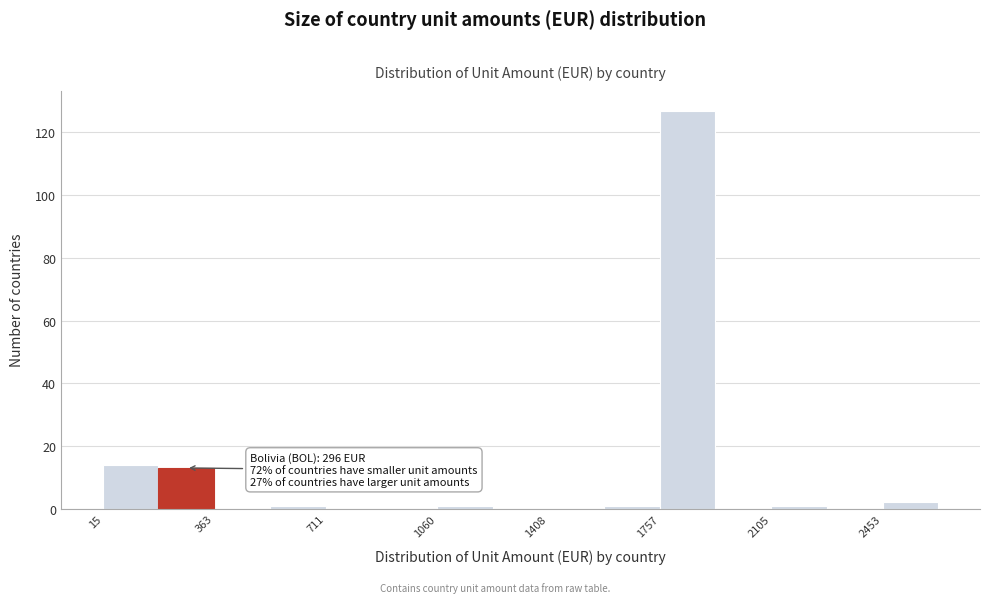

Around what value on the x-axis is the tallest bar? Give the approximate position of its centre, as read against the axis.

1850